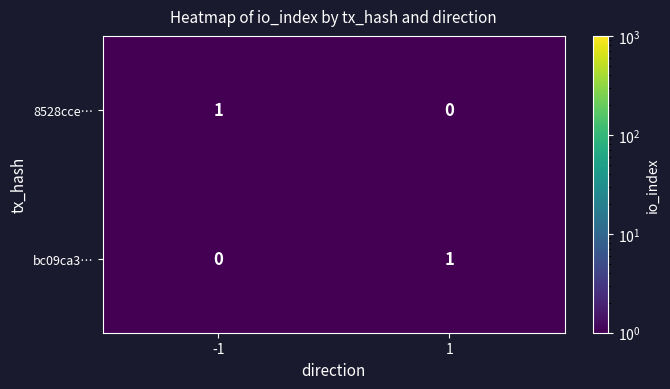

Is the value of 8528cce… at 1 greater than the value of bc09ca3… at 1?

No